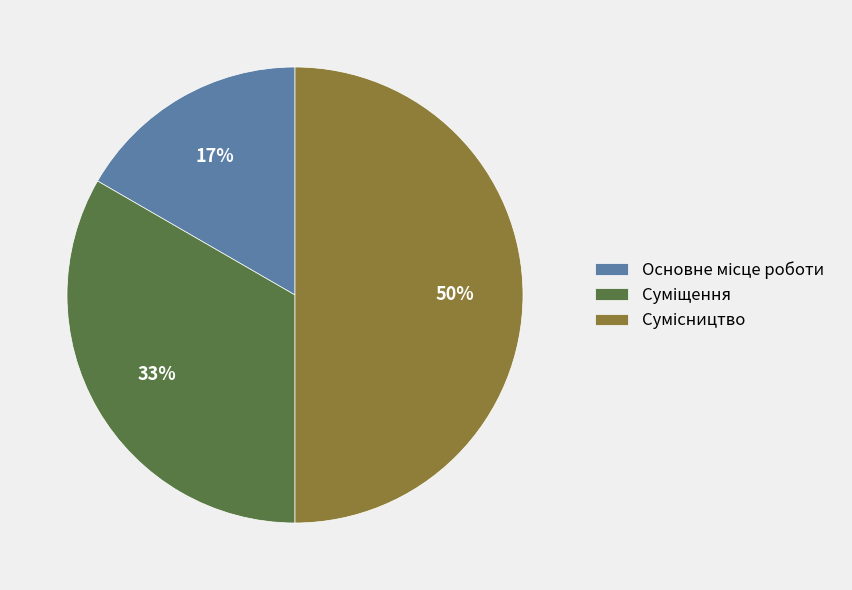

To the nearest percent, what is the difference between the largest and smallest slice percentages?

33%